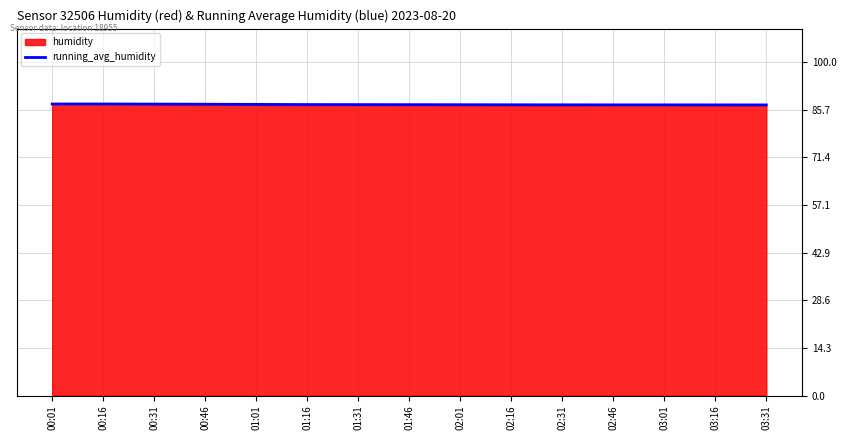

List the labels in order of value, smallest first.

03:31, 03:16, 02:46, 03:01, 02:31, 02:16, 02:01, 01:46, 01:31, 01:16, 01:01, 00:46, 00:31, 00:01, 00:16